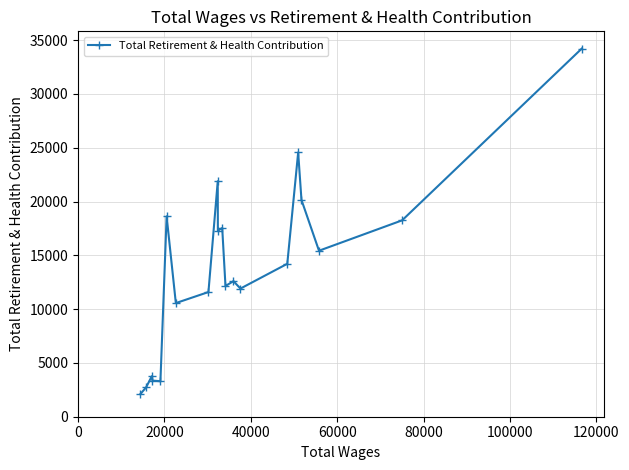

What is the average value?

13814